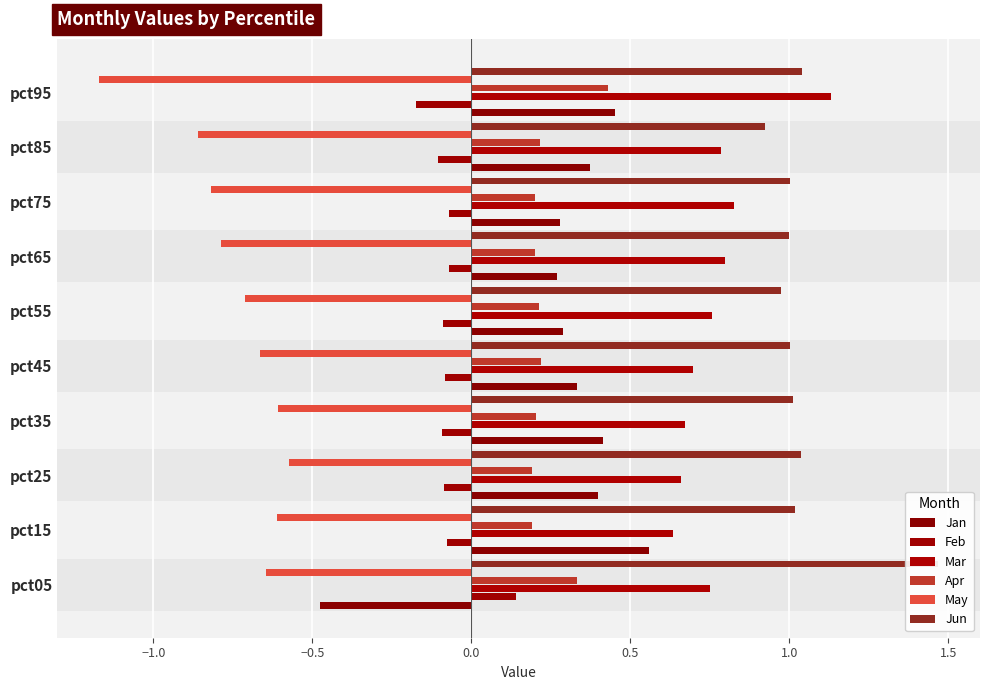

What is the sum of all Jan values?

2.9